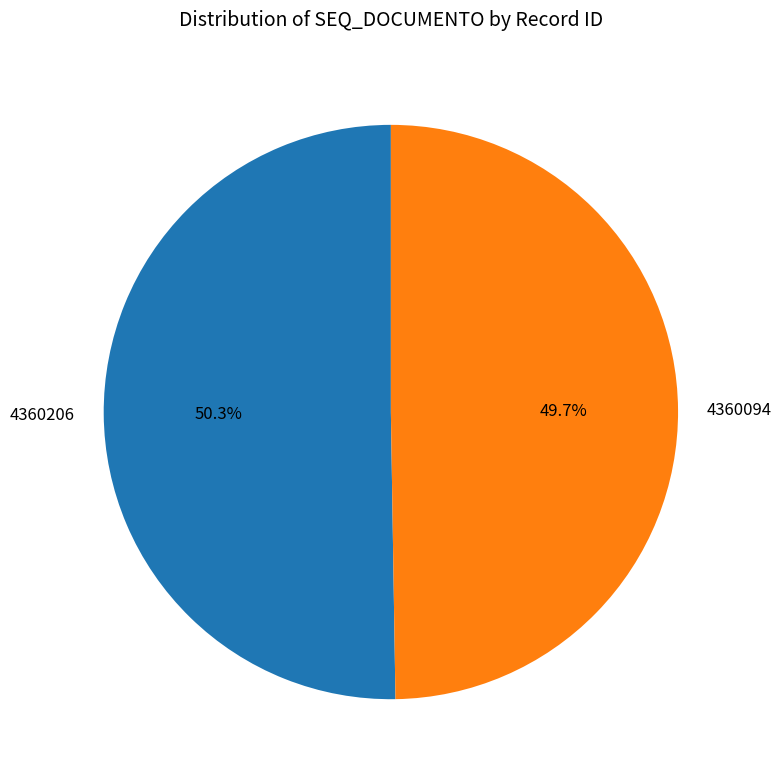

Between 4360206 and 4360094, which is larger?

4360206